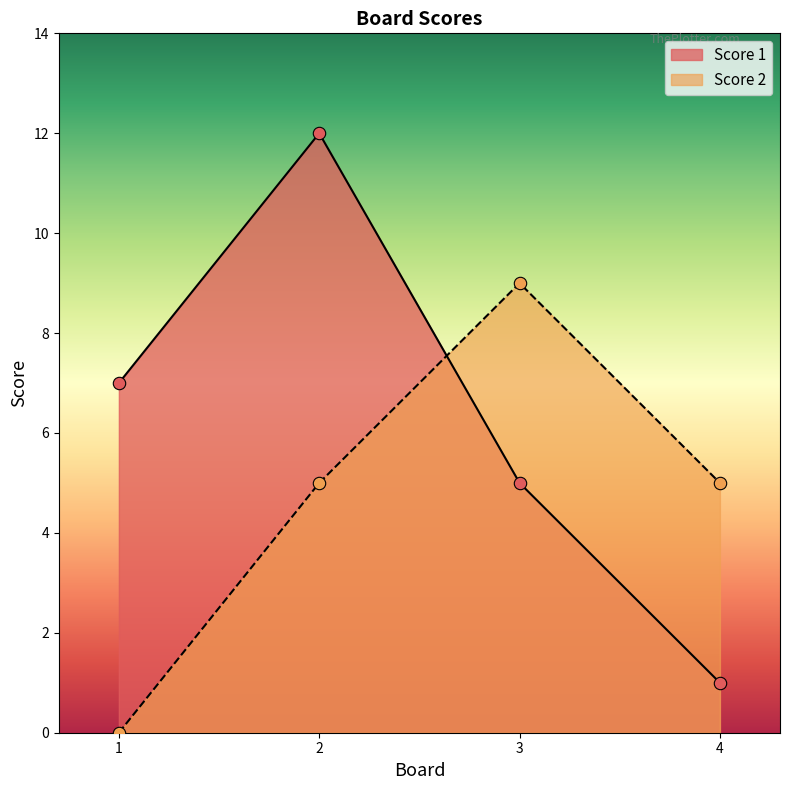

At how many categories does at least one series exceed 8?

2